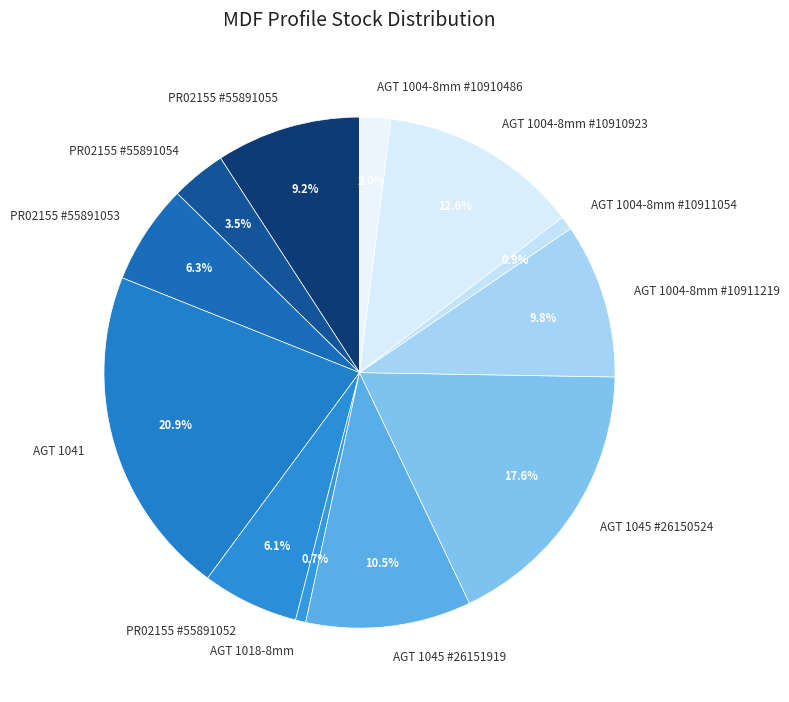

How many segments does this pie chart have?

12